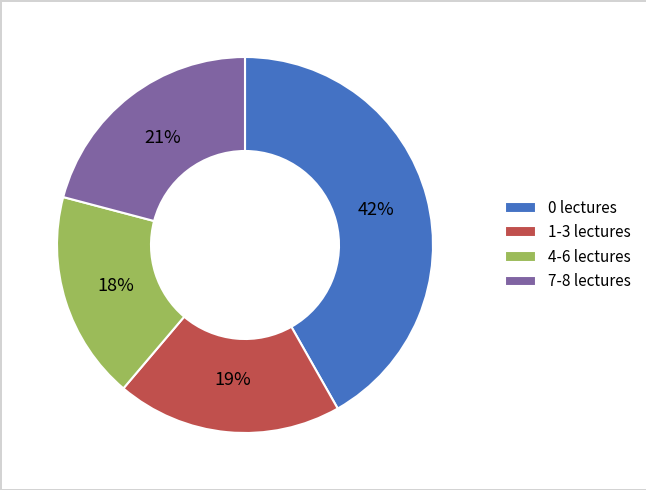

To the nearest percent, what portion does 4-6 lectures represent?

18%